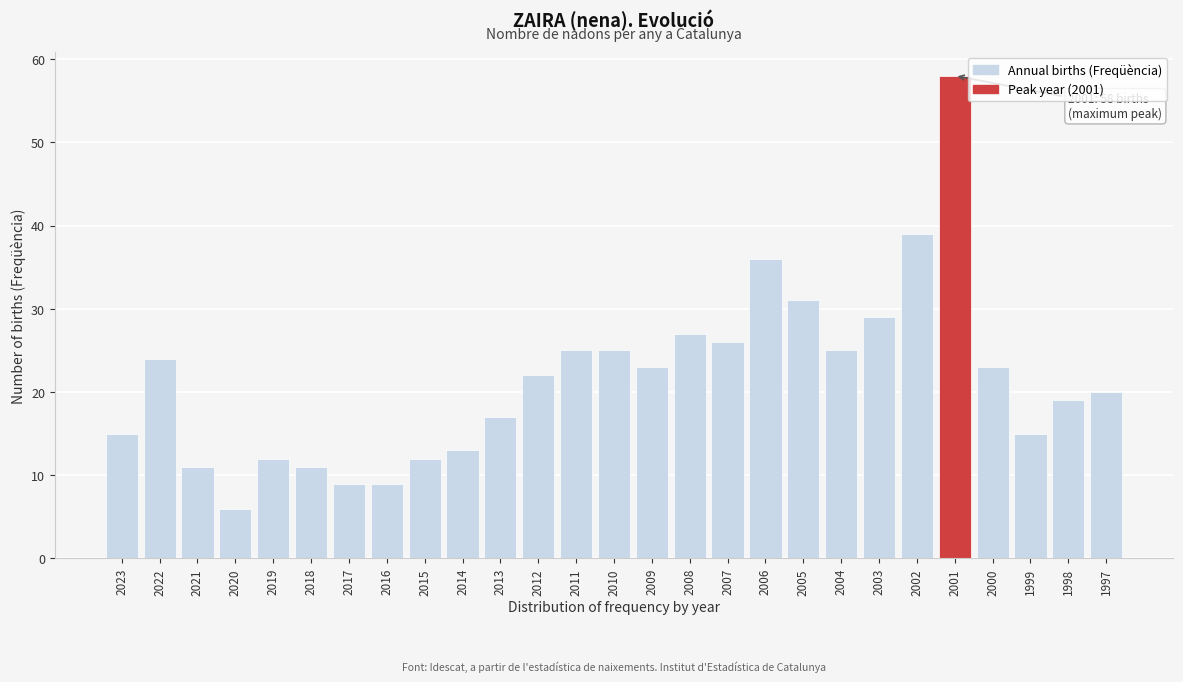

Reading left to right, extract all data points from this chart.

15	24	11	6	12	11	9	9	12	13	17	22	25	25	23	27	26	36	31	25	29	39	58	23	15	19	20